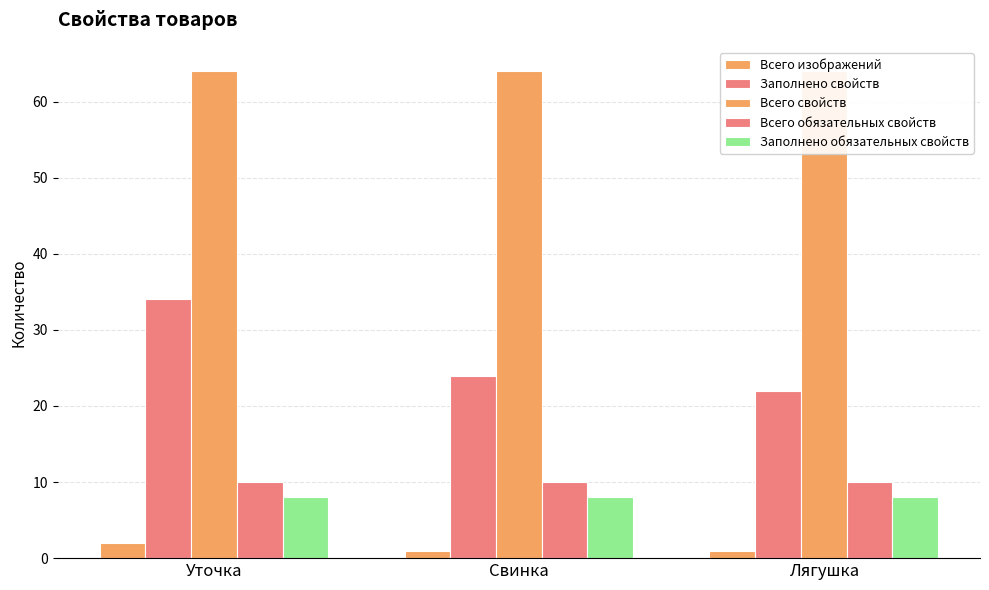

Rank the categories by Заполнено свойств value from highest to lowest.

Уточка, Свинка, Лягушка